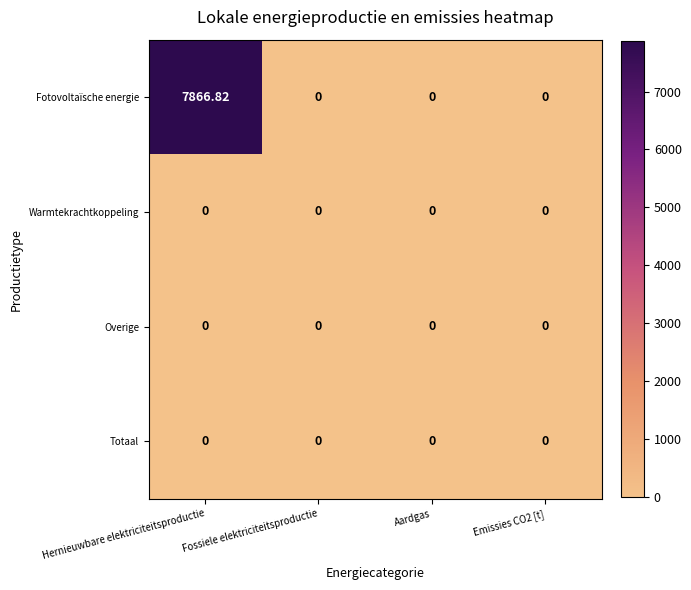

Which series changed the most between Hernieuwbare elektriciteitsproductie and Aardgas?

Fotovoltaïsche energie